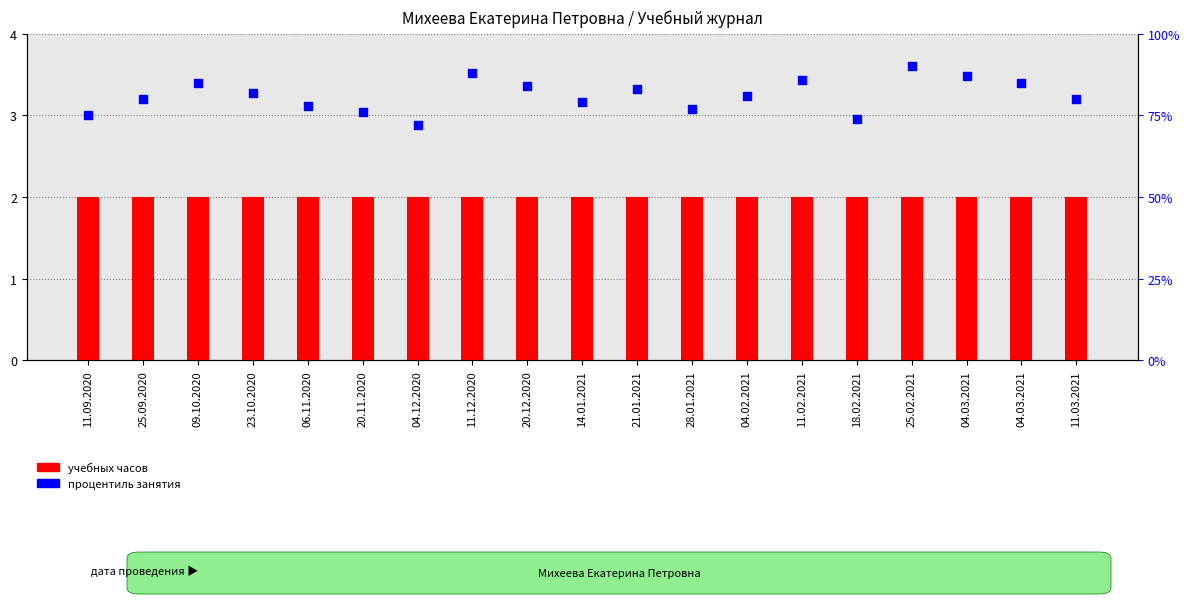

At which category is the sum across all series the highest?

25.02.2021